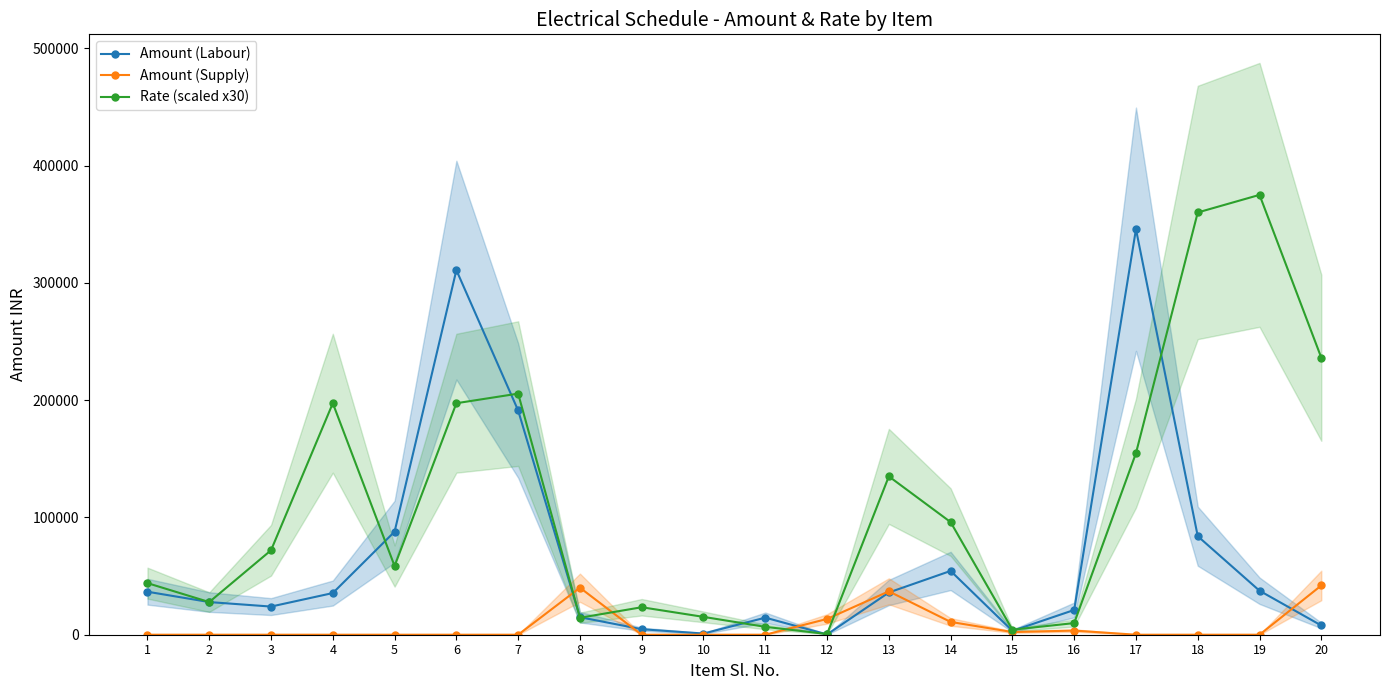

What is the average value of the Amount (Supply) series?

7462.5